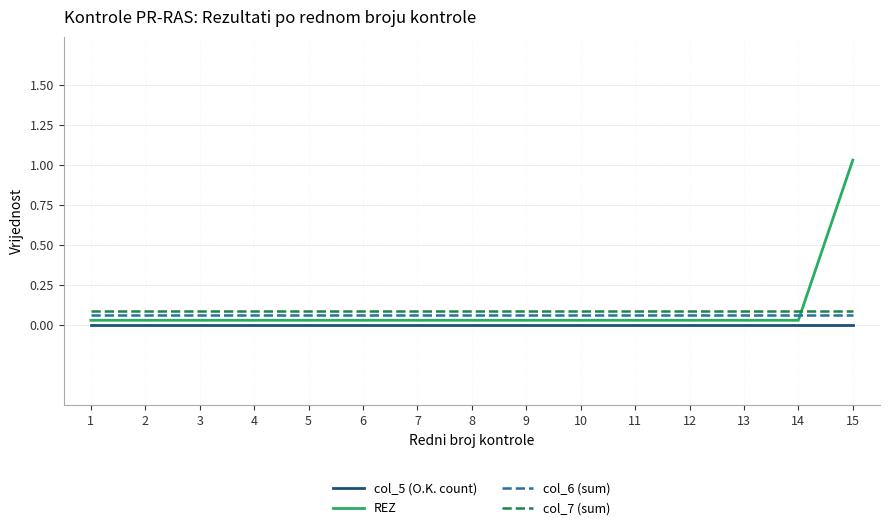

What is the maximum value shown in the chart?

1.0